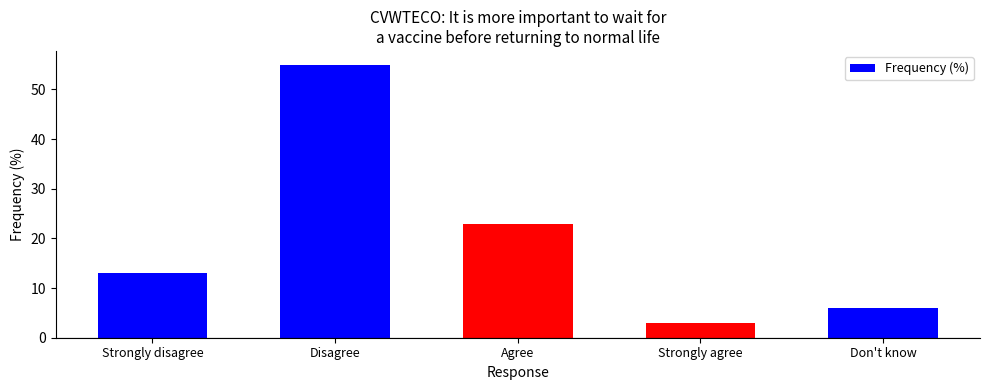

What is the smallest value displayed?

3